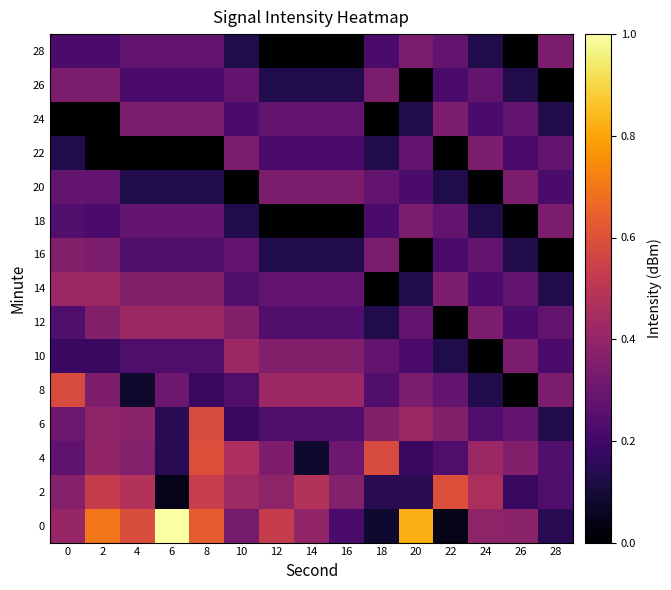

At which category is the sum across all series the highest?

8